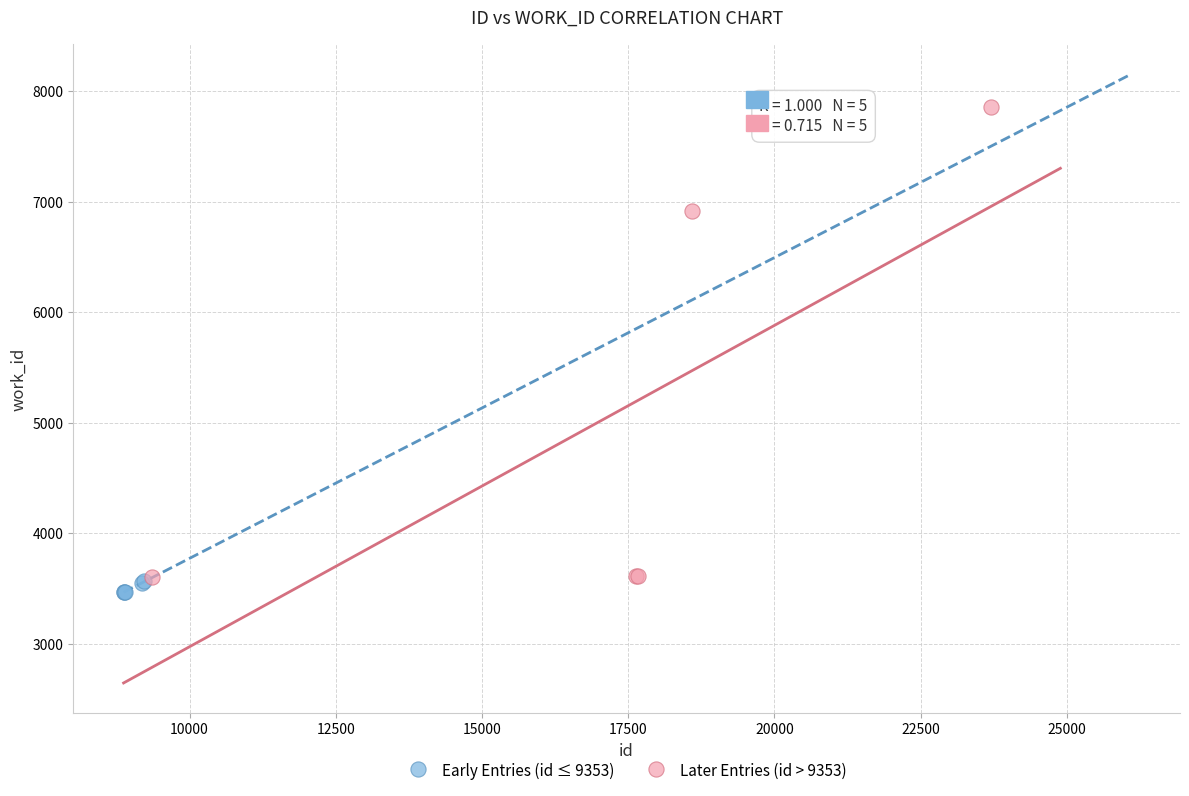

What are all the series names shown in the legend?

Early Entries (id ≤ 9353), Later Entries (id > 9353)